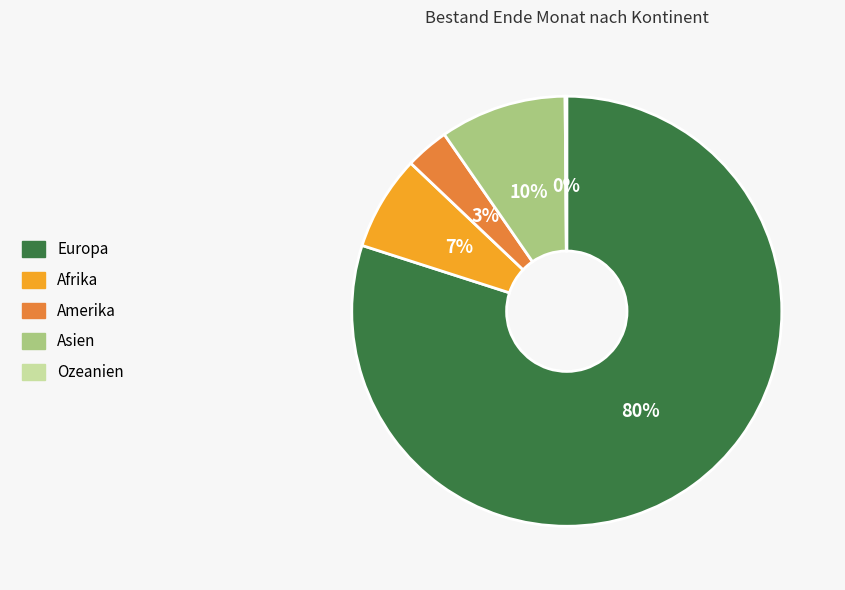

Does Amerika account for over 50% of the chart?

No